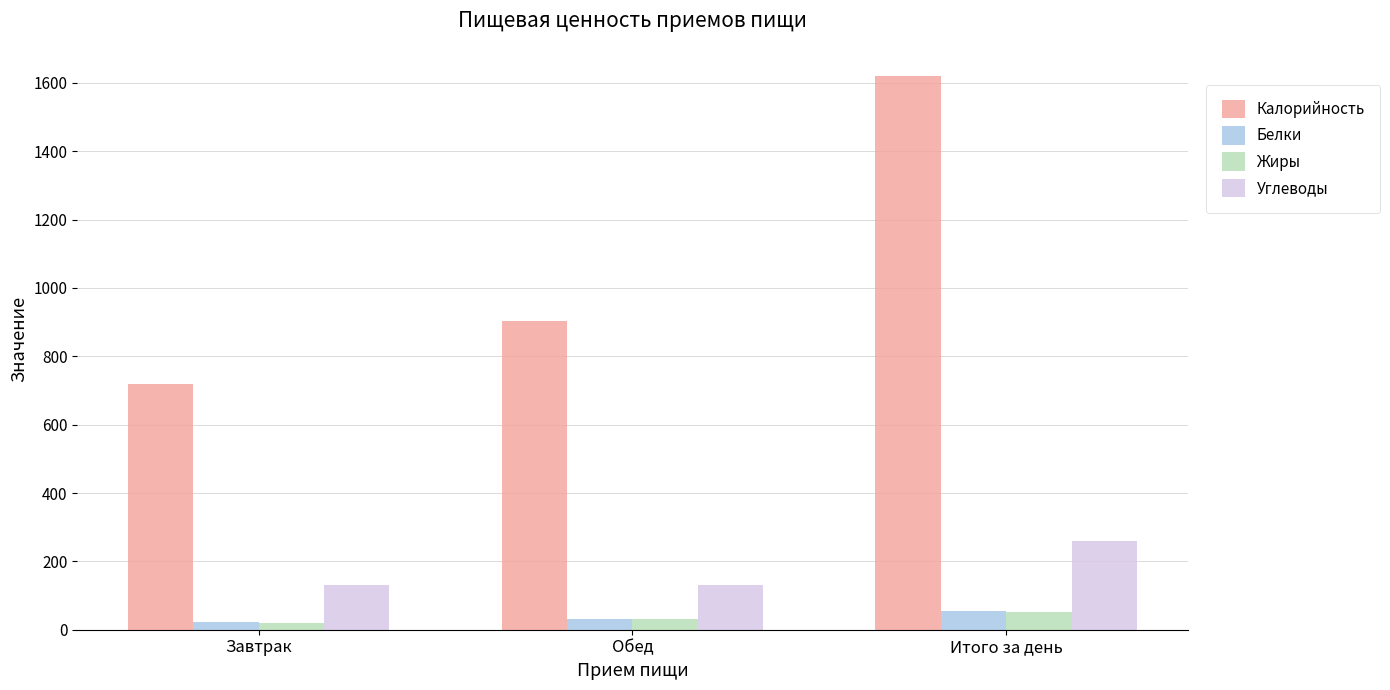

What is the minimum value shown in the chart?

20.9